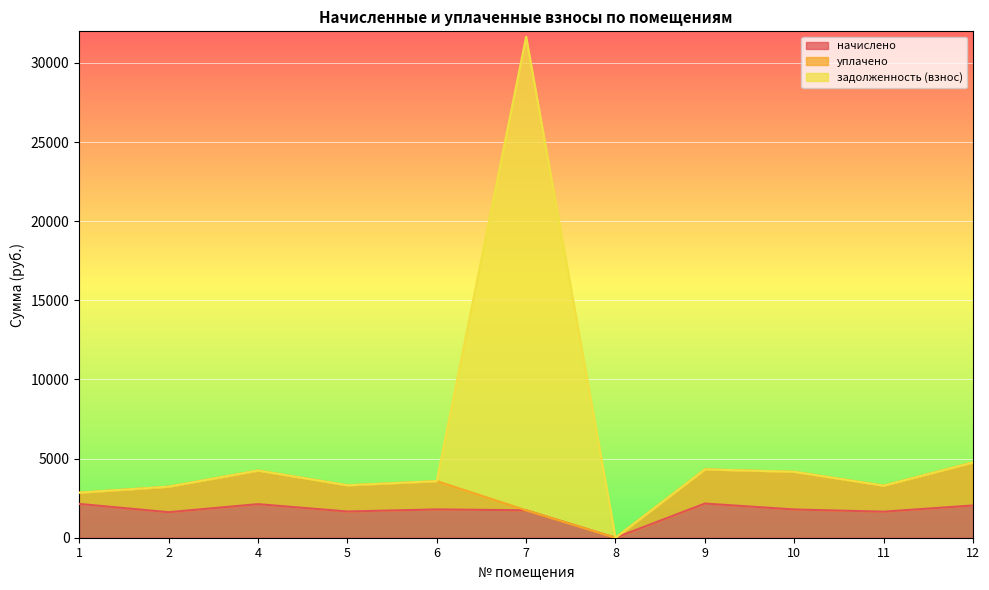

Does the chart display data point markers on the line(s)?

No